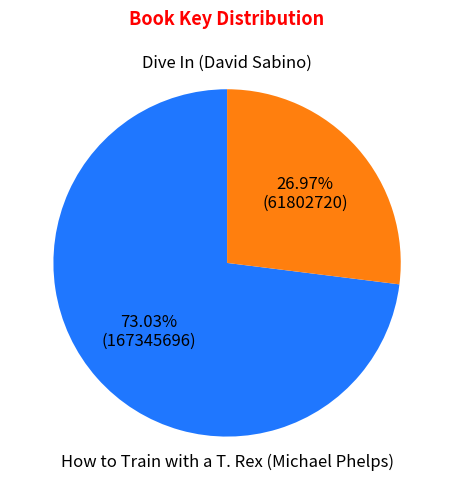

Does any single category account for the majority?

Yes